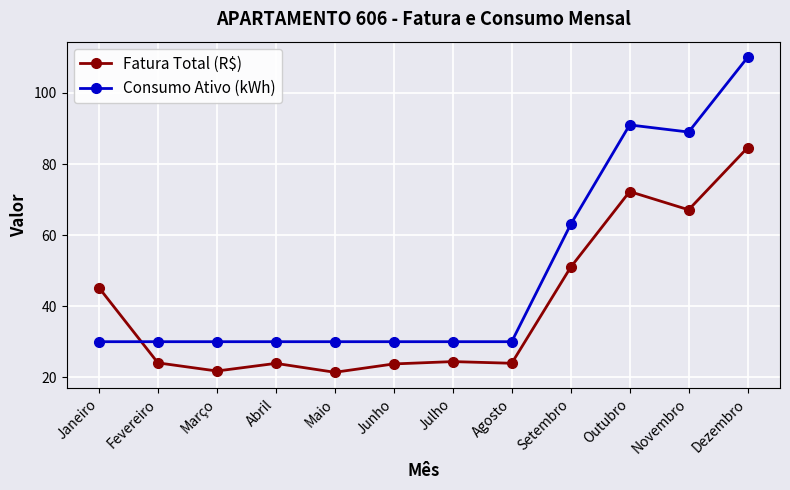

What is the difference between the maximum and minimum values in the Consumo Ativo (kWh) series?

80.0